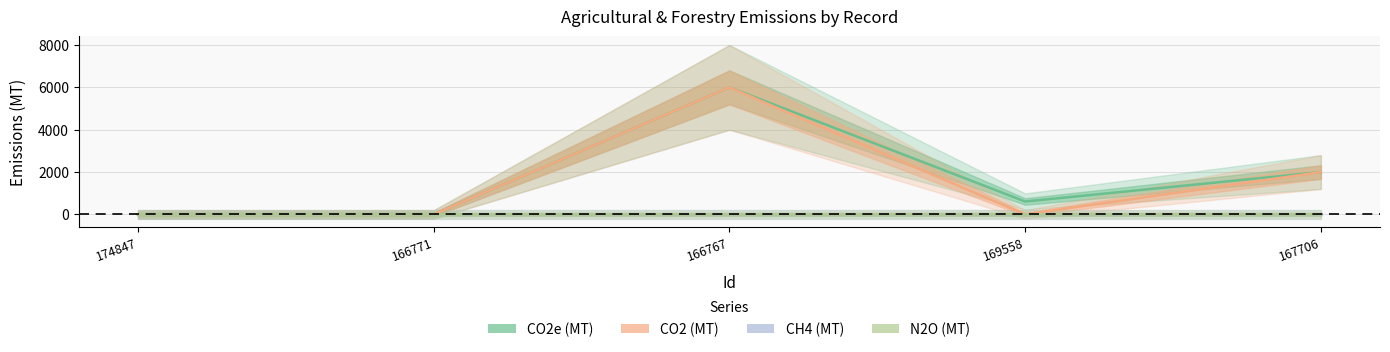

True or false: CO2 (MT) and CO2e (MT) intersect in this chart.

False